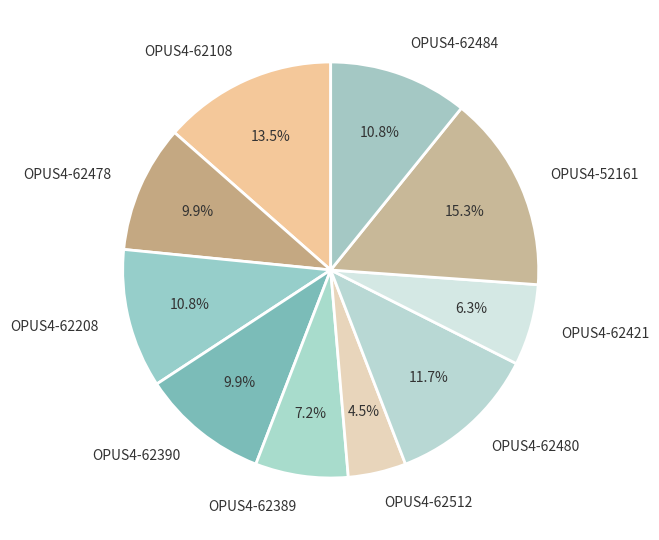

To the nearest percent, what percentage of the pie is OPUS4-62480?

12%